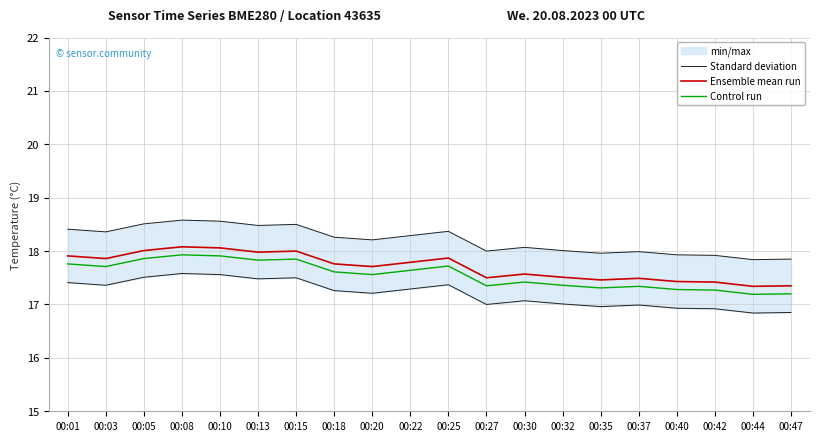

At which label does Standard deviation reach its minimum?

00:44